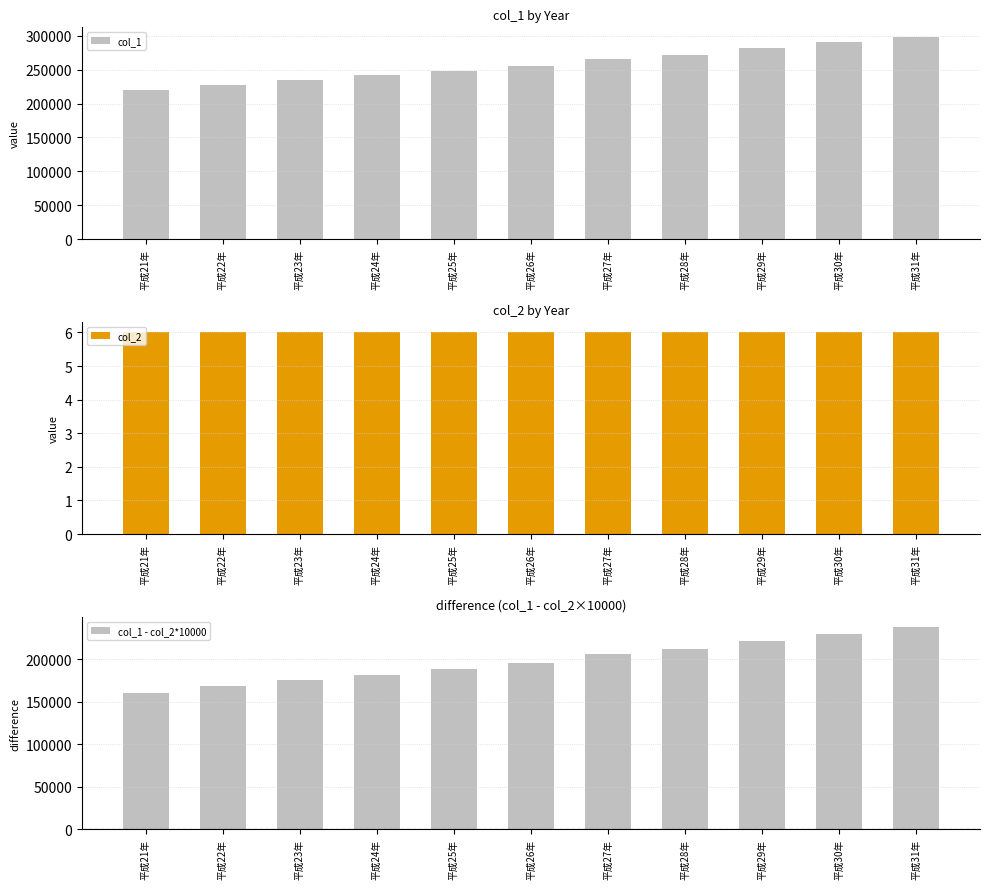

At which category is the sum across all series the highest?

平成31年